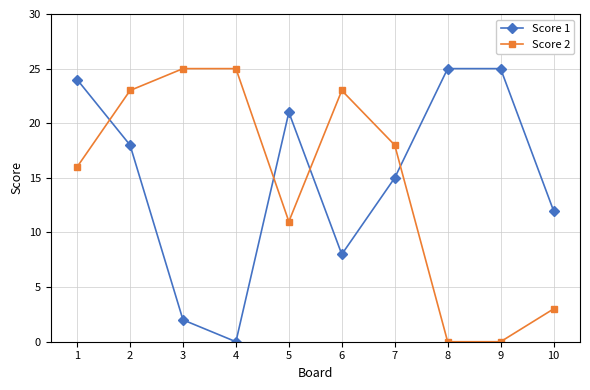

Which series ends up on top after the final intersection of Score 2 and Score 1?

Score 1